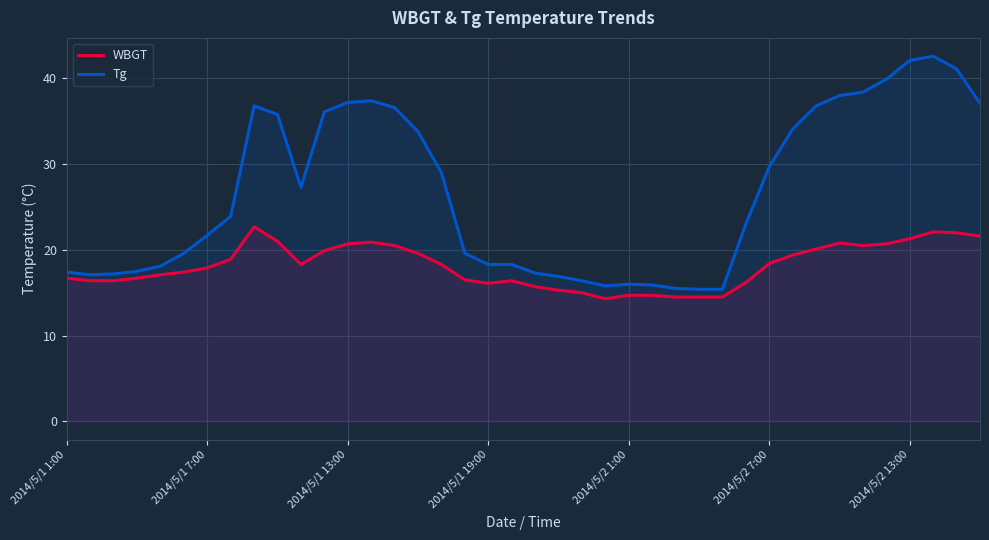

Rank the series by their average value, from lowest to highest.

WBGT, Tg